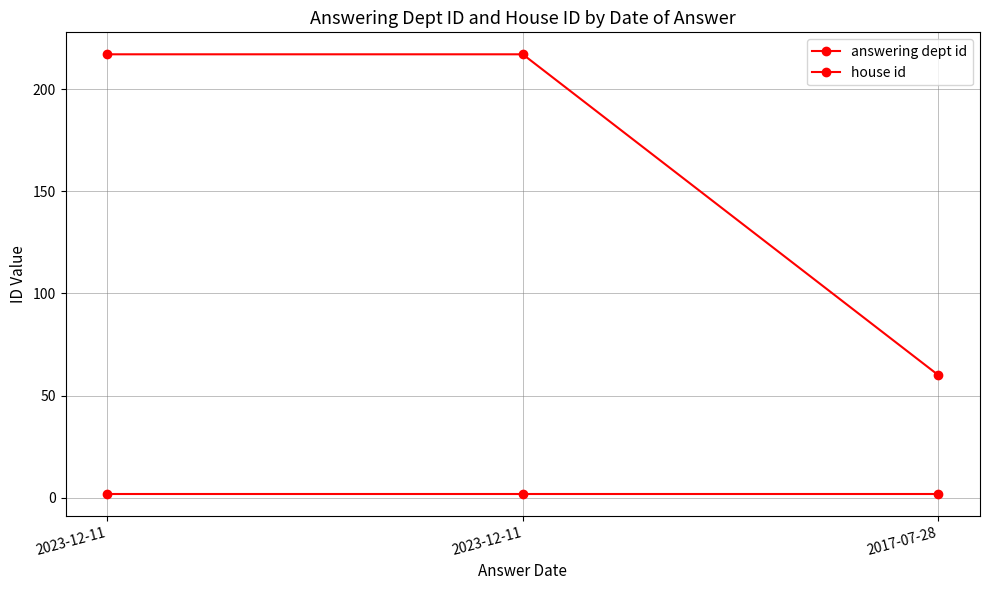

Does the chart have visible grid lines?

Yes